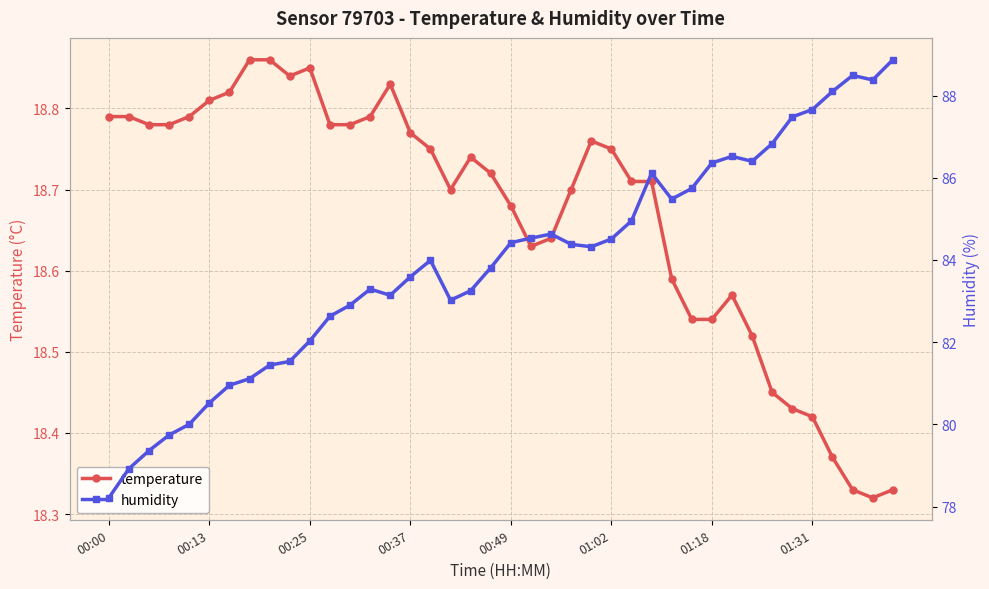

What is the lowest value of the humidity series?

78.2